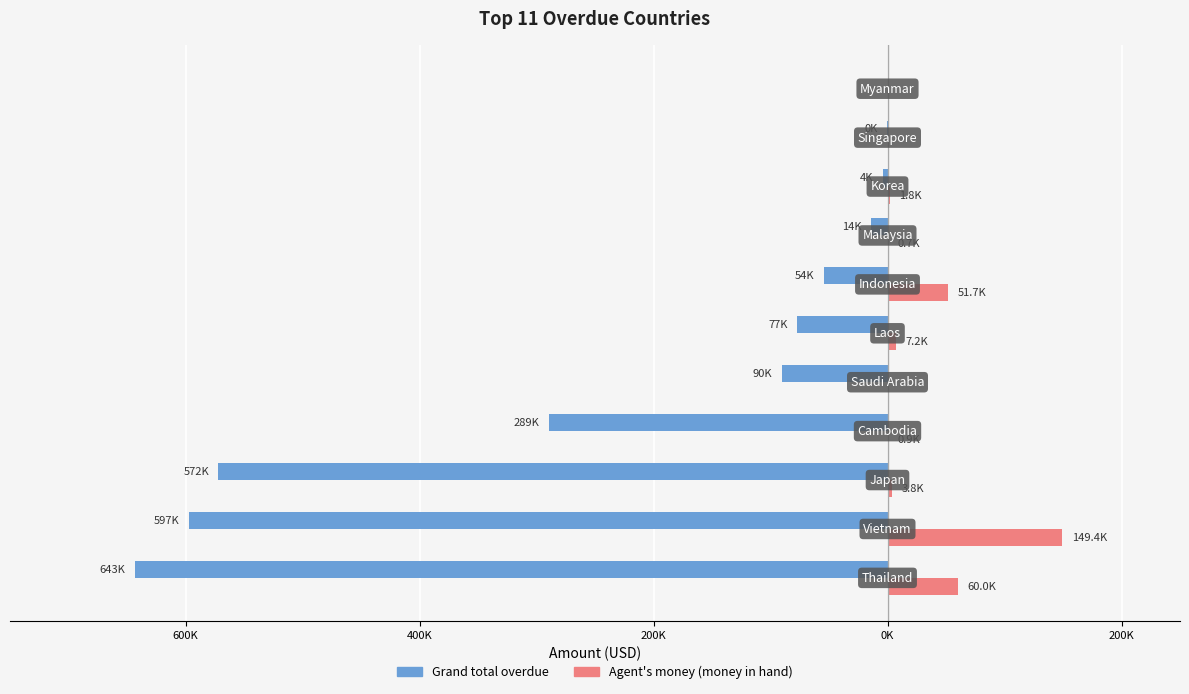

What are all the series names shown in the legend?

Grand total overdue, Agent's money (money in hand)